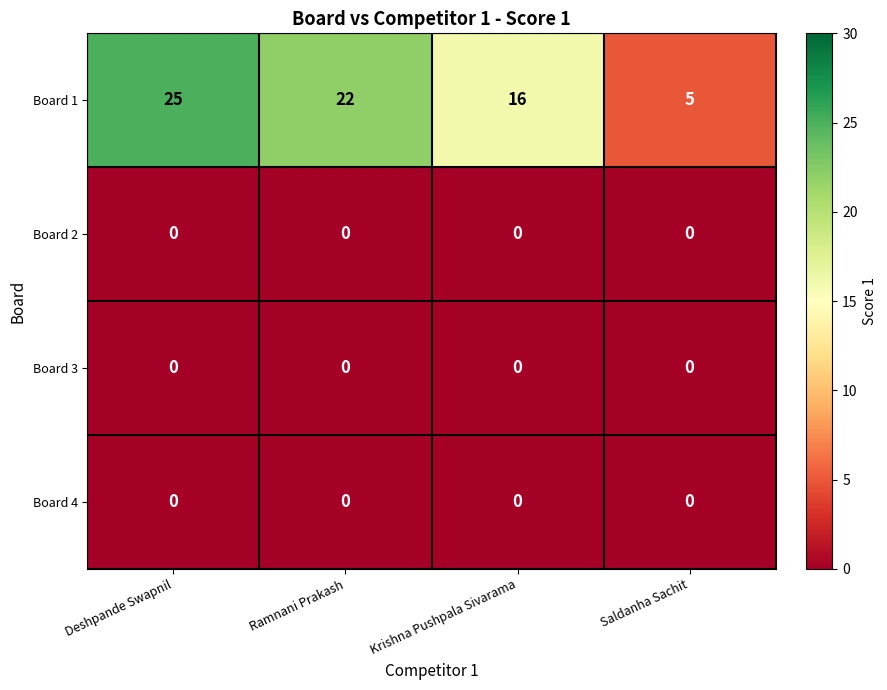

The value of Board 1 at Deshpande Swapnil is 35. True or false?

False